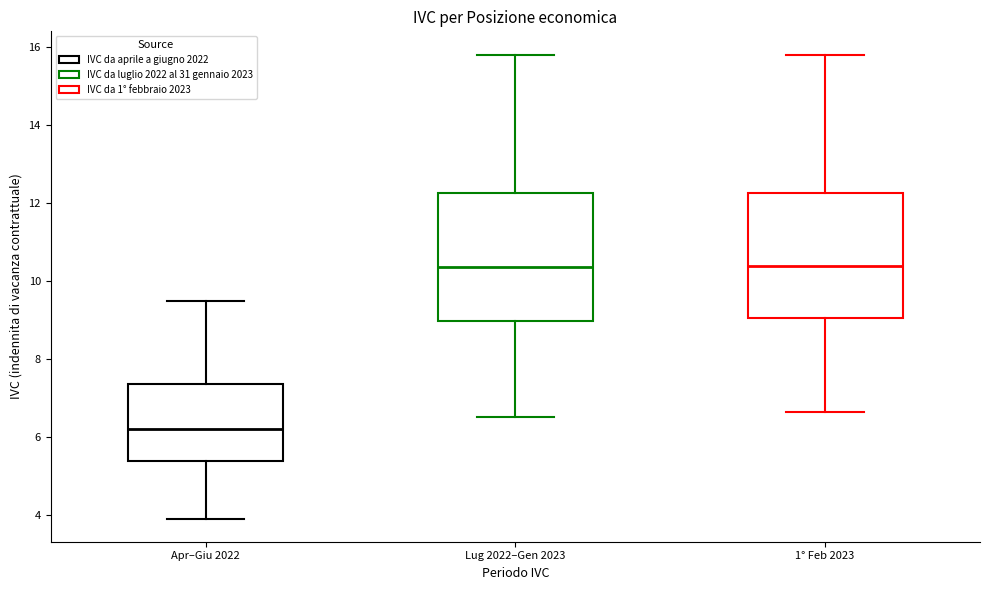

Reading left to right, transcribe this box plot: for each box, give where its median line is, the range the box spans, and where its two whiskers end, as read against the y-axis. The values are not printed on the chart, so give them approximately, as read against the axis.

Apr–Giu 2022: median 6.2, box 5.4 to 7.4, whiskers 4.0 to 9.4
Lug 2022–Gen 2023: median 10.4, box 9.0 to 12.2, whiskers 6.6 to 15.8
1° Feb 2023: median 10.4, box 9.0 to 12.2, whiskers 6.6 to 15.8